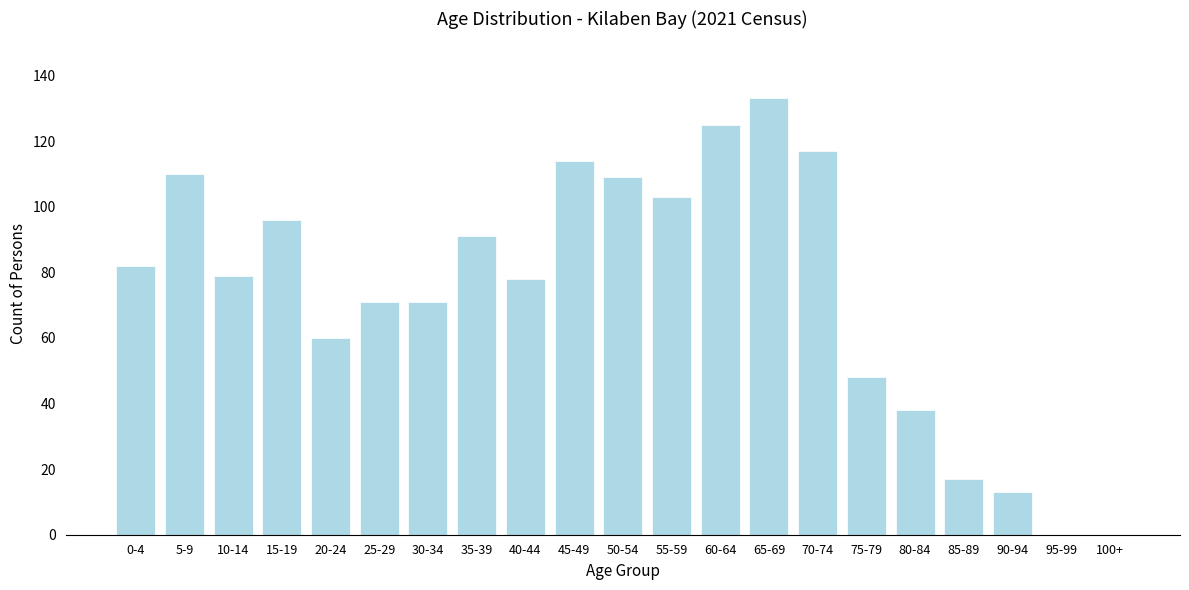

Reading left to right, extract all data points from this chart.

0-4=82	5-9=110	10-14=79	15-19=96	20-24=60	25-29=71	30-34=71	35-39=91	40-44=78	45-49=114	50-54=109	55-59=103	60-64=125	65-69=133	70-74=117	75-79=48	80-84=38	85-89=17	90-94=13	95-99=0	100+=0